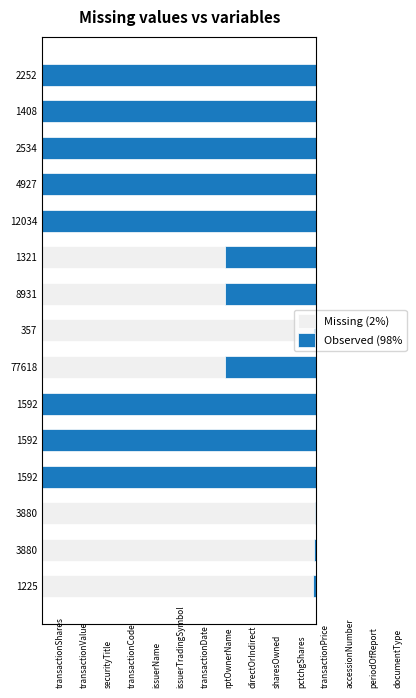

What is the value of the Missing (2%) bar at the 7th from the left?

66.7